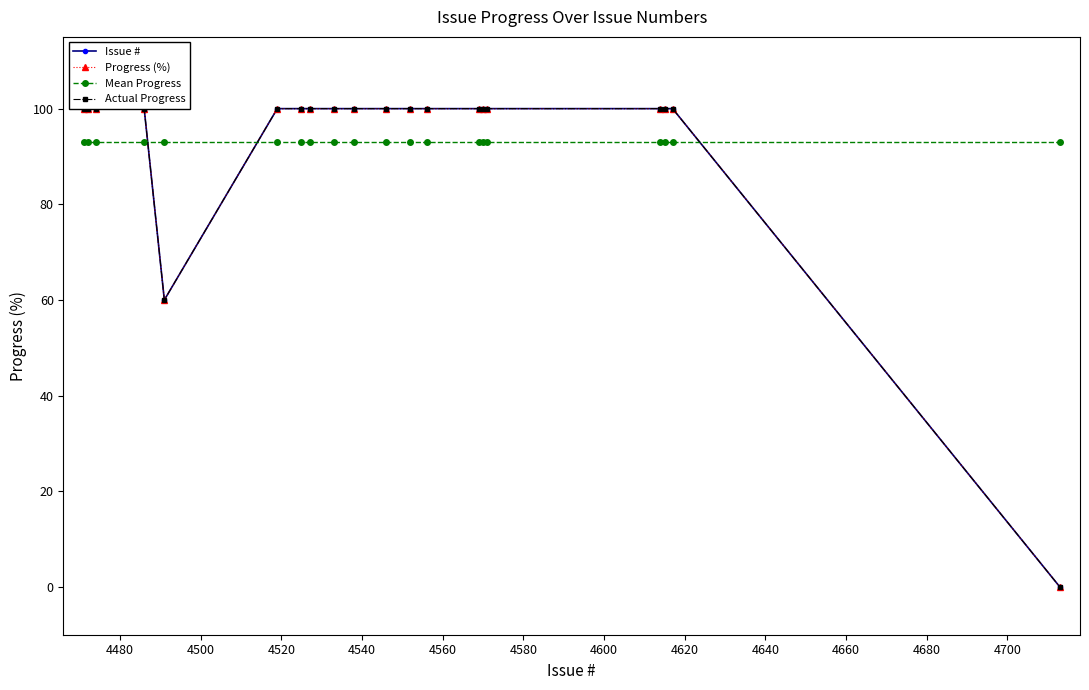

How many values in the Issue # series are below 100?

2